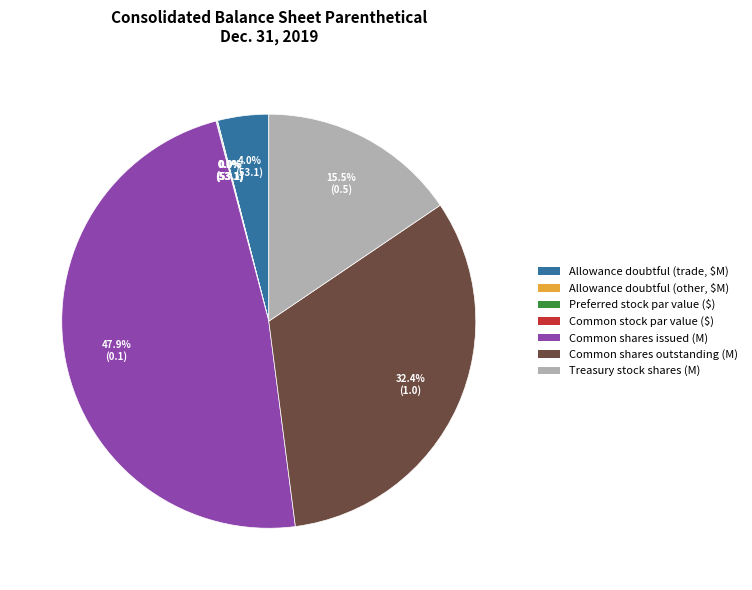

Is there a majority slice in this chart?

No